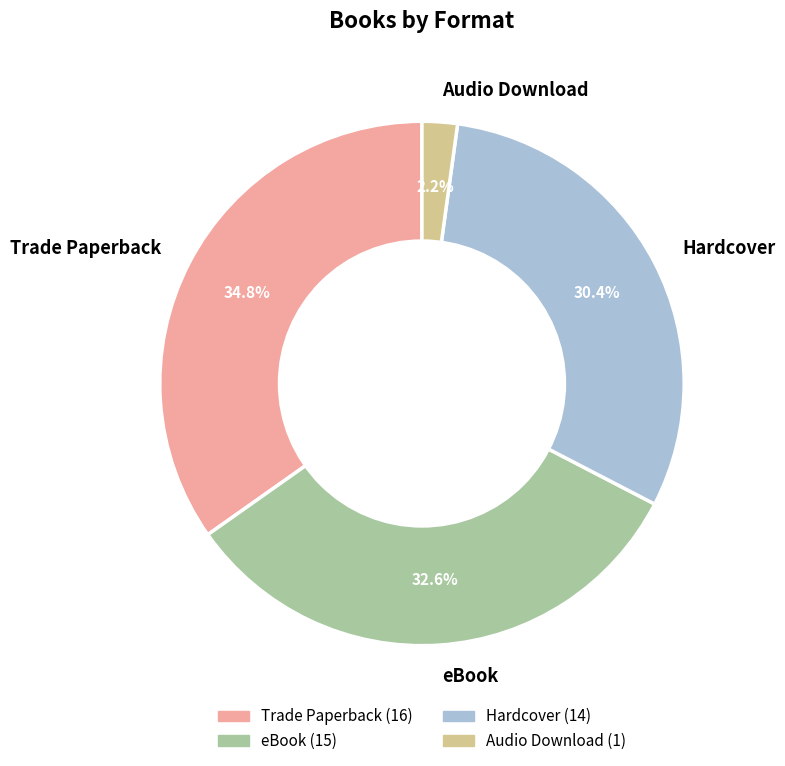

The Trade Paperback slice represents 35% of the pie. True or false?

True